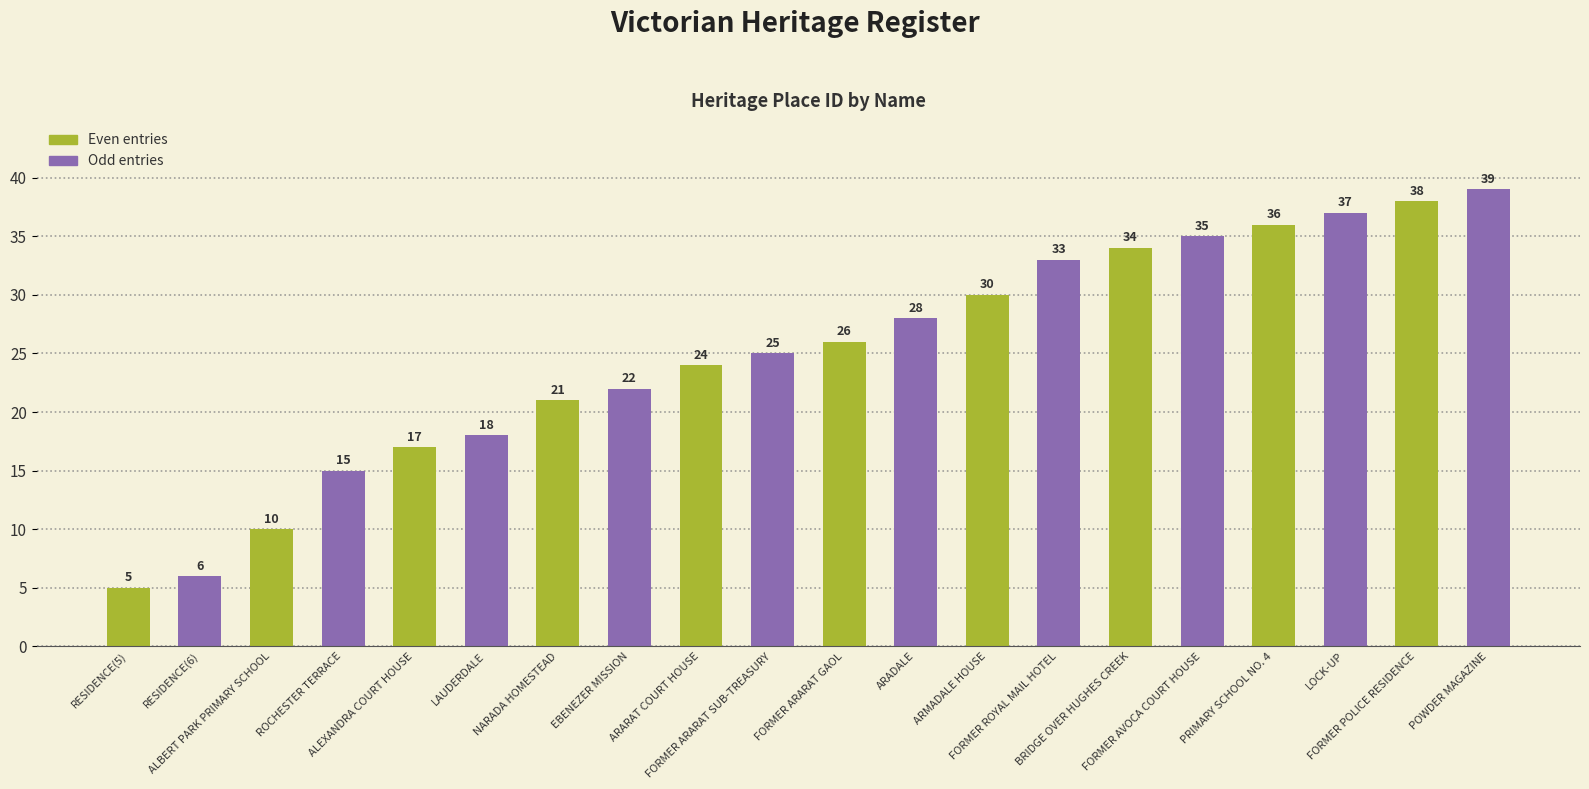

What is the difference between the maximum and minimum values in the Even entries series?

33